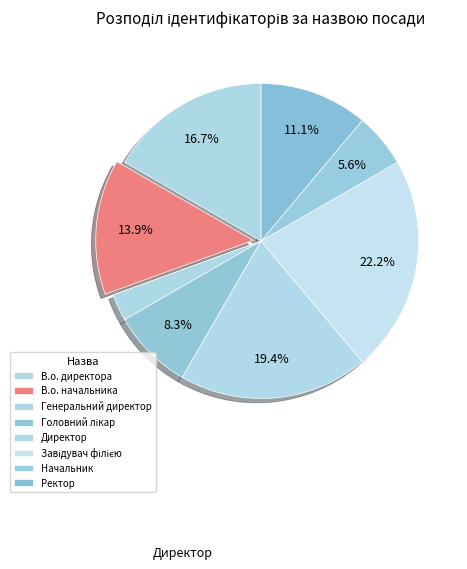

The Завідувач філією slice represents 17% of the pie. True or false?

False